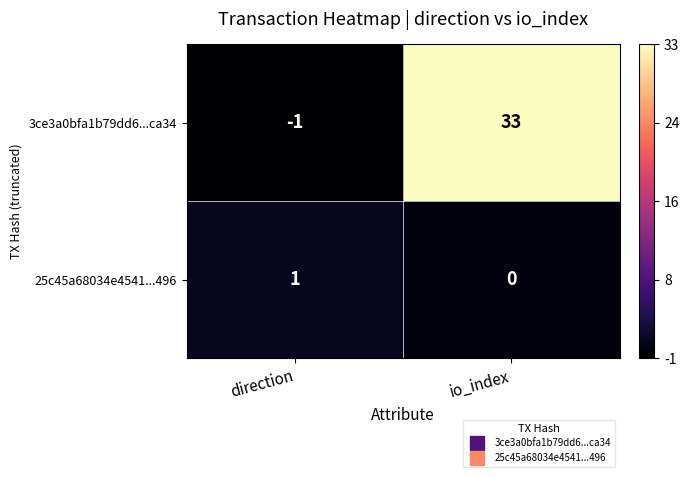

The value of 25c45a68034e4541...496 at io_index is 0. True or false?

True